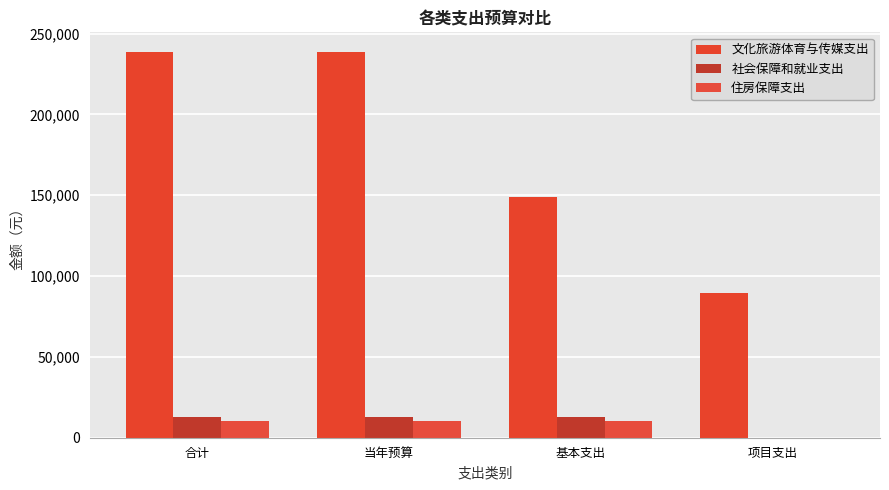

Between 合计 and 基本支出, which is larger?

合计